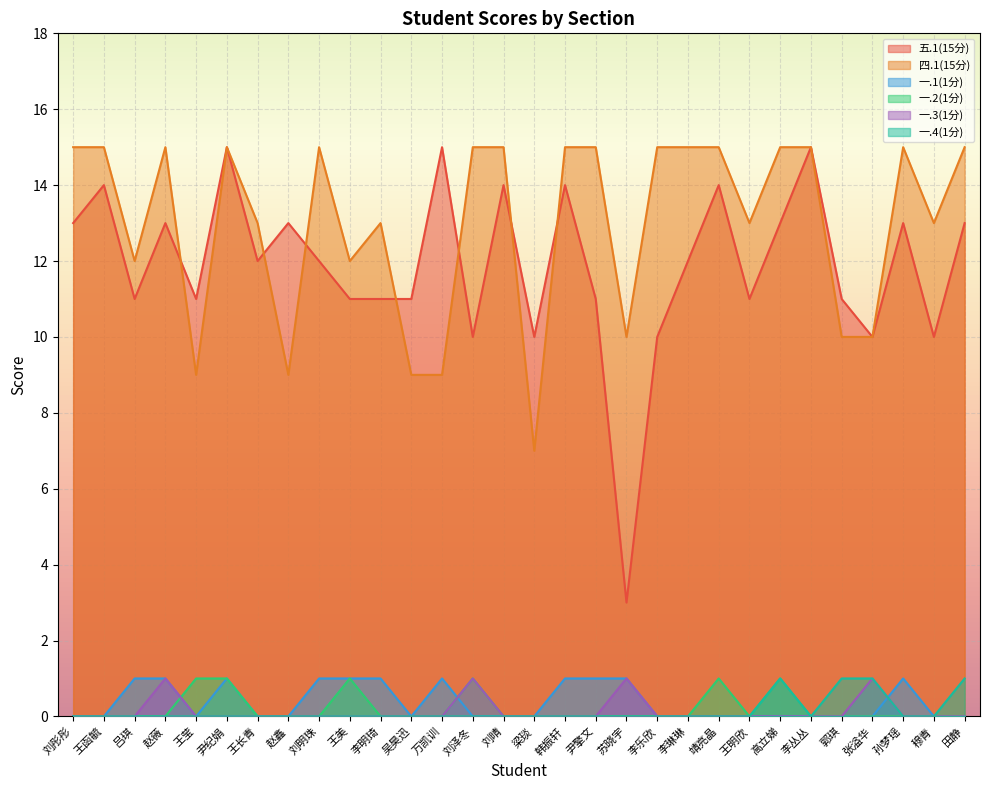

How many lines are shown in the chart?

6